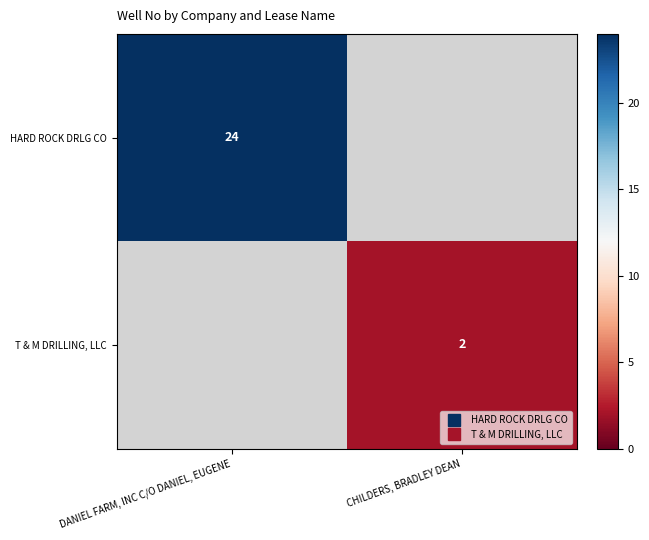

What is the average value of the HARD ROCK DRLG CO series?

12